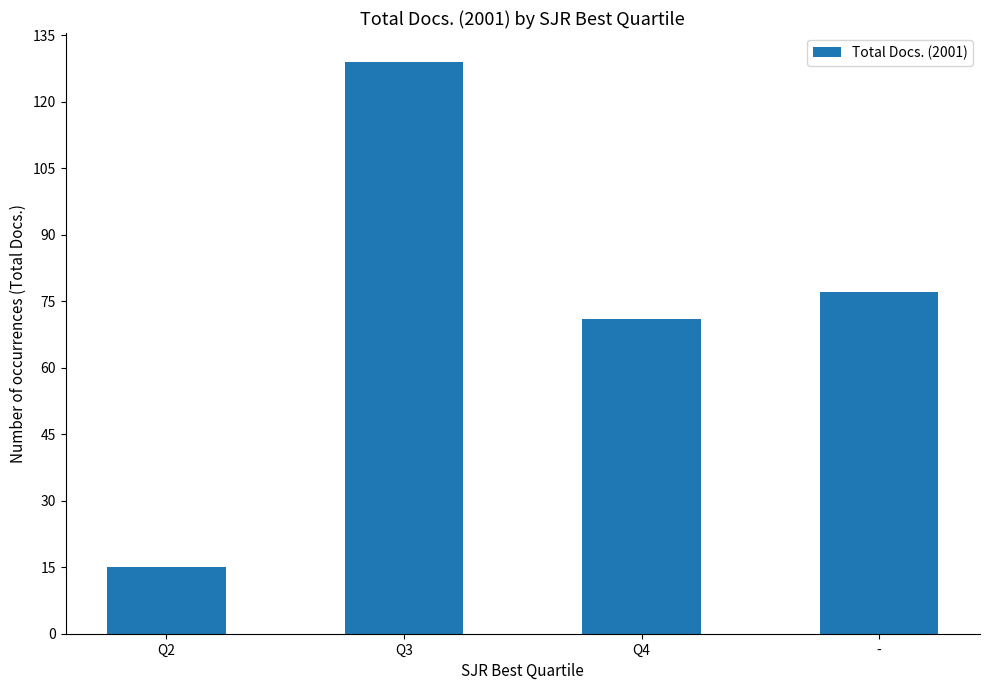

What is the label of the 1st bar from the left?

Q2